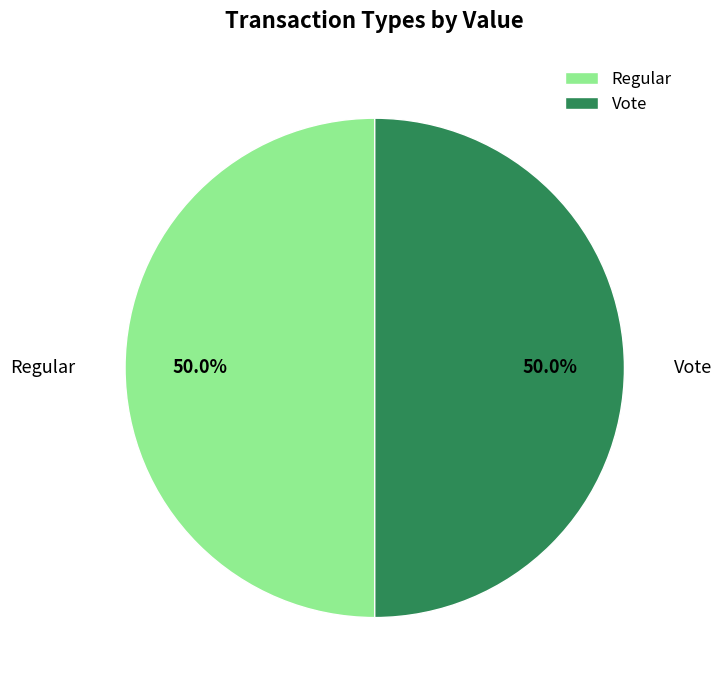

What is the ratio of the value at Vote to the value at Regular?

1.0